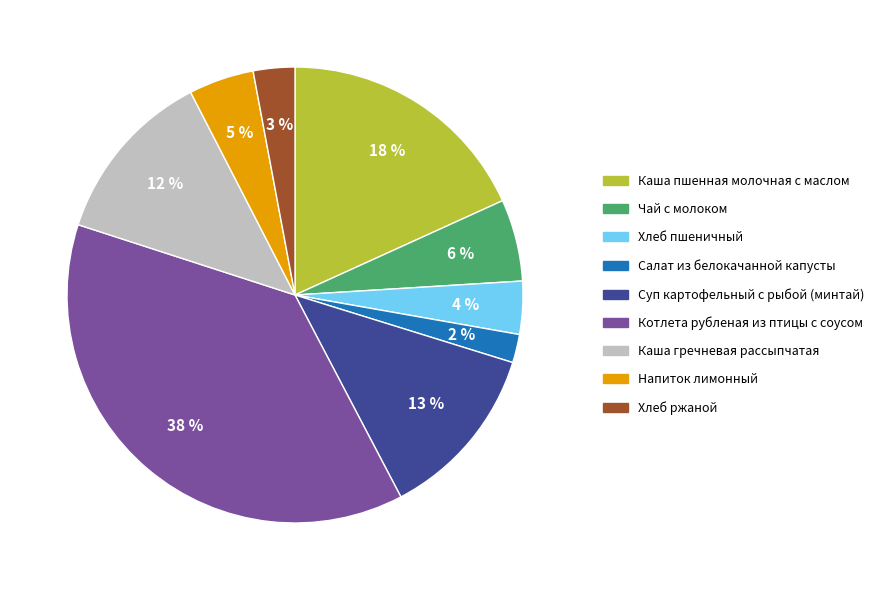

True or false: Чай с молоком accounts for 6% of the total.

True